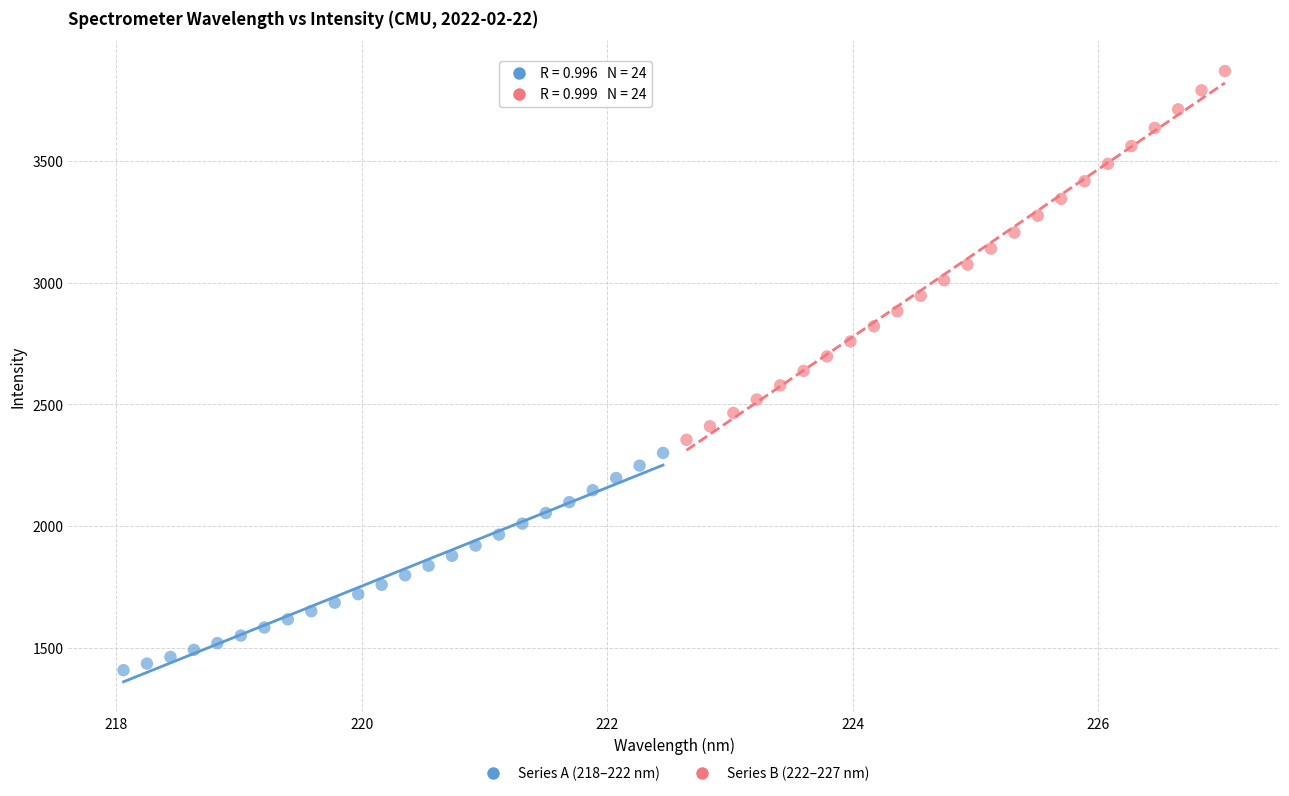

What are all the series names shown in the legend?

Series A (218–222 nm), Series B (222–227 nm)